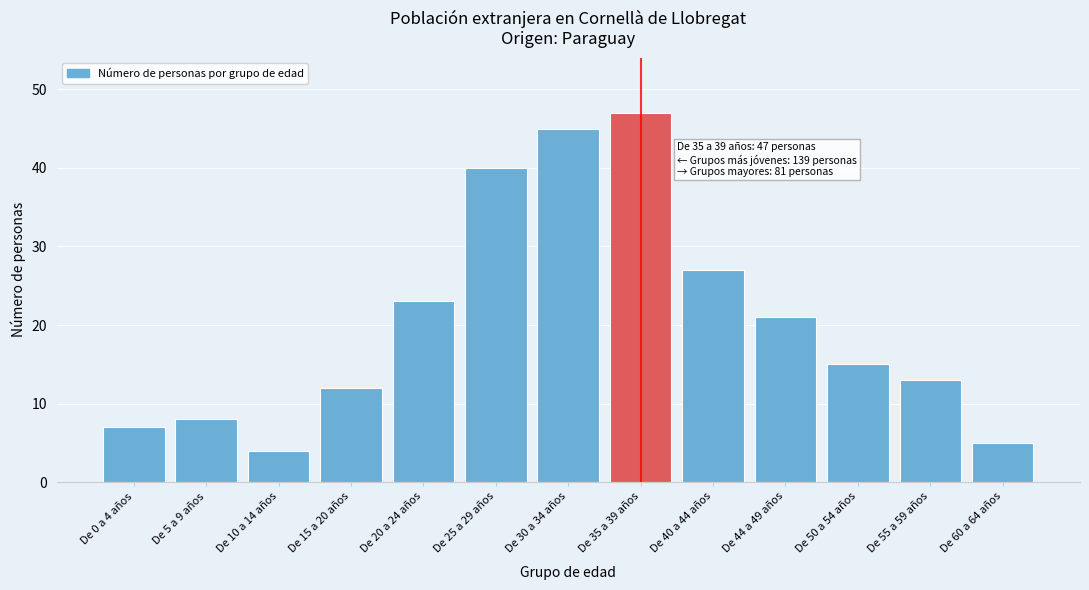

Reading left to right, list all the values displayed in this chart.

7	8	4	12	23	40	45	47	27	21	15	13	5